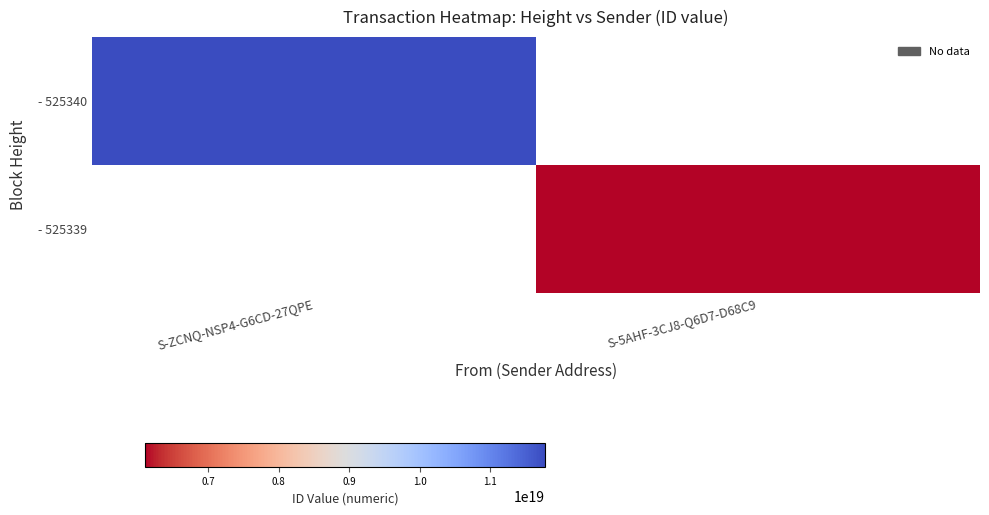

Rank the categories by - 525339 value from lowest to highest.

S-ZCNQ-NSP4-G6CD-27QPE, S-5AHF-3CJ8-Q6D7-D68C9